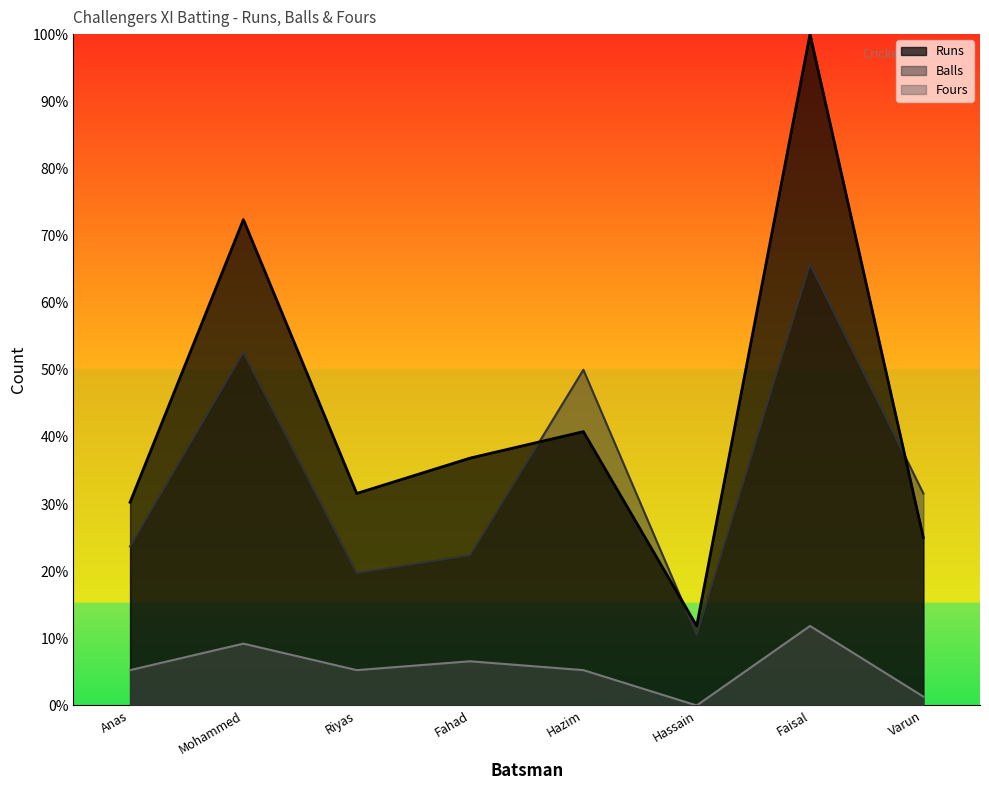

Reading left to right, list all the values displayed in this chart.

Runs: 30.3	72.4	31.6	36.8	40.8	11.8	100.0	25.0
Balls: 23.7	52.6	19.7	22.4	50.0	10.5	65.8	31.6
Fours: 5.3	9.2	5.3	6.6	5.3	0.0	11.8	1.3